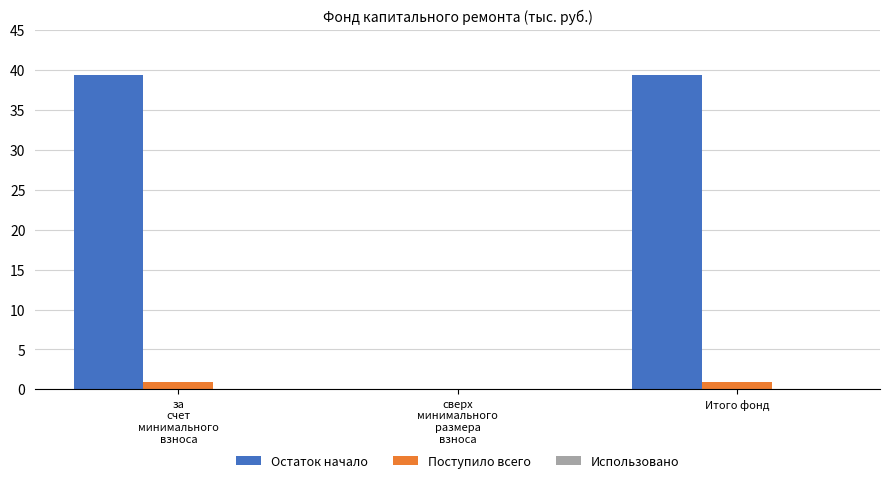

What is the sum of all Поступило всего values?

1.9